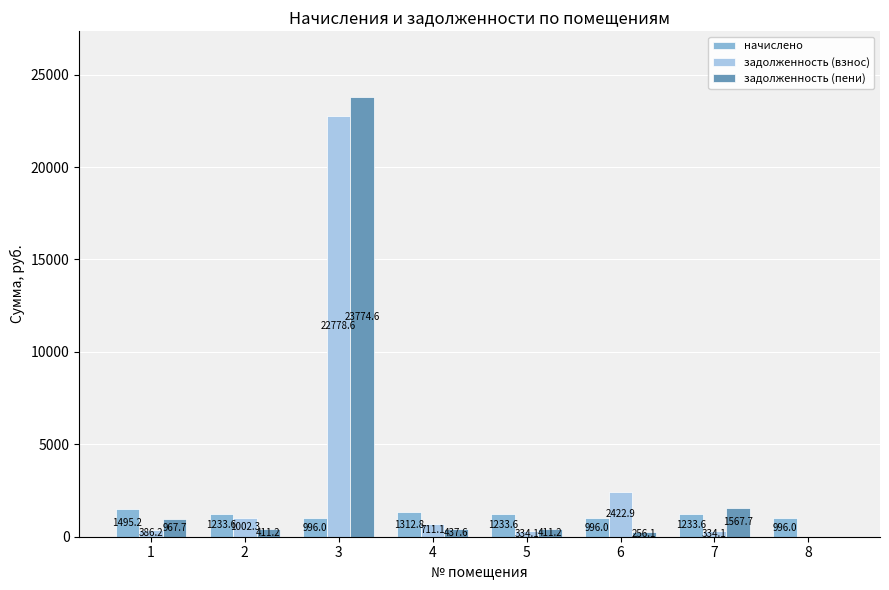

What are all the series names shown in the legend?

начислено, задолженность (взнос), задолженность (пени)